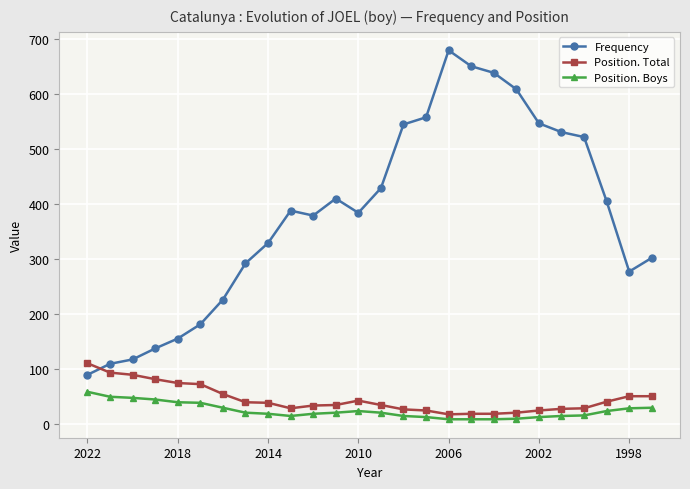

What is the minimum value for Frequency?

89